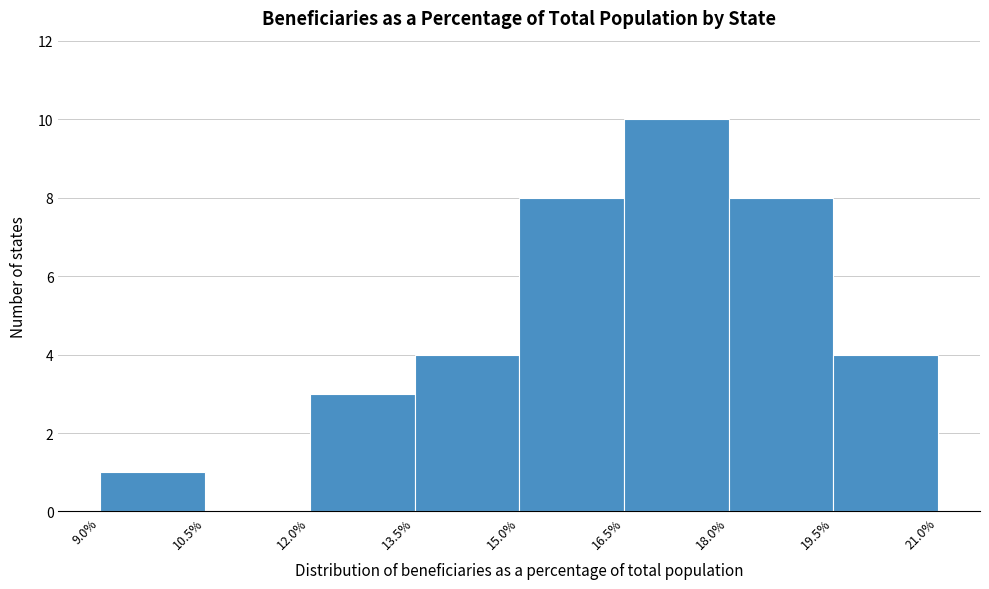

Reading left to right, transcribe this chart: for each bar, give the range it covers on the x-axis and its height. The values are not printed on the chart, so give them approximately, as read against the axis.

9.0% to 10.5%: 1
10.5% to 12.0%: 0
12.0% to 13.5%: 3
13.5% to 15.0%: 4
15.0% to 16.5%: 8
16.5% to 18.0%: 10
18.0% to 19.5%: 8
19.5% to 21.0%: 4